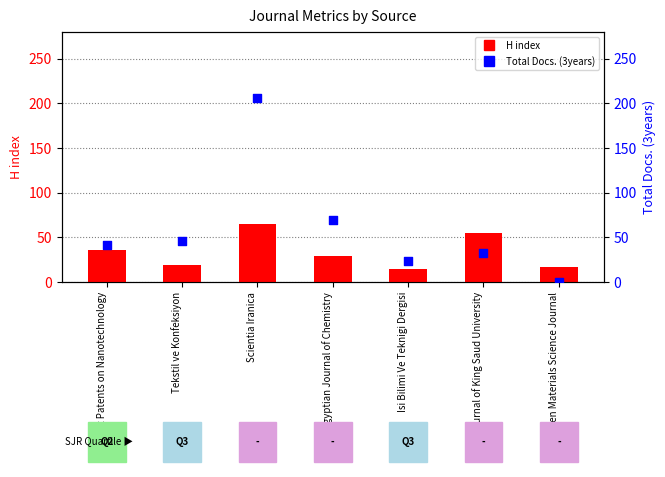

Which series has the largest total across all categories?

Total Docs. (3years)